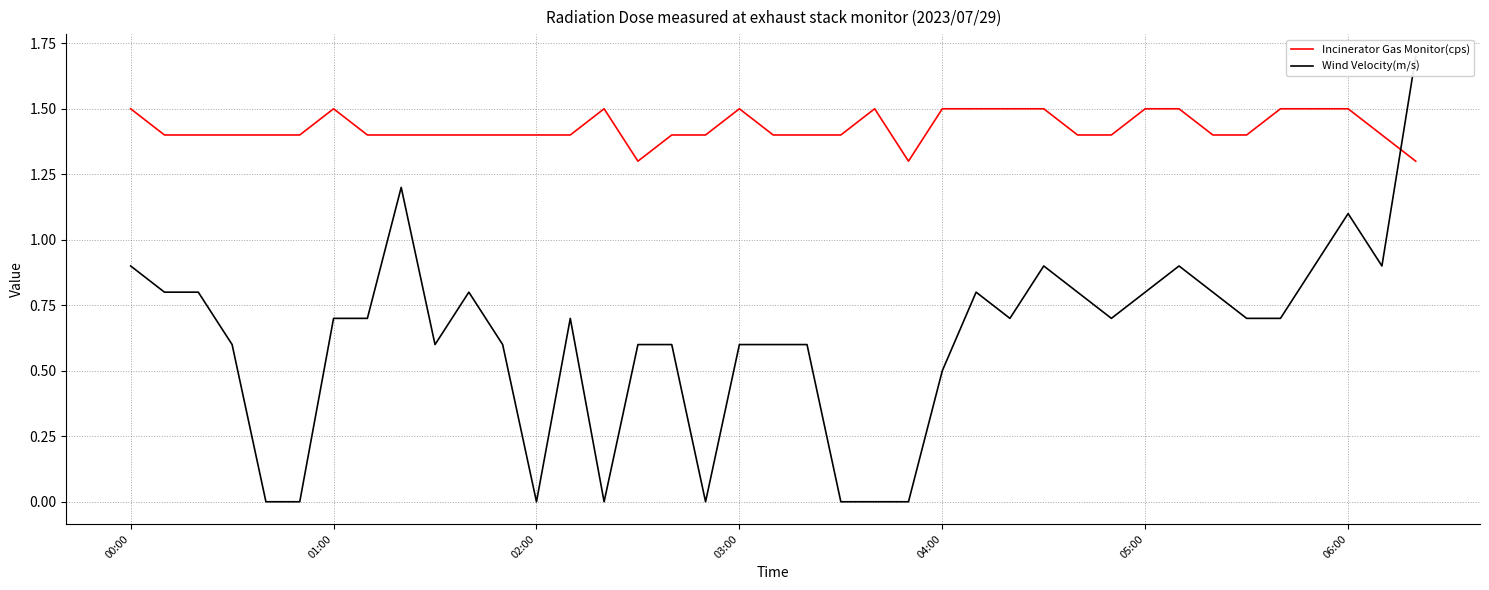

True or false: Incinerator Gas Monitor(cps) and Wind Velocity(m/s) cross at least once.

True